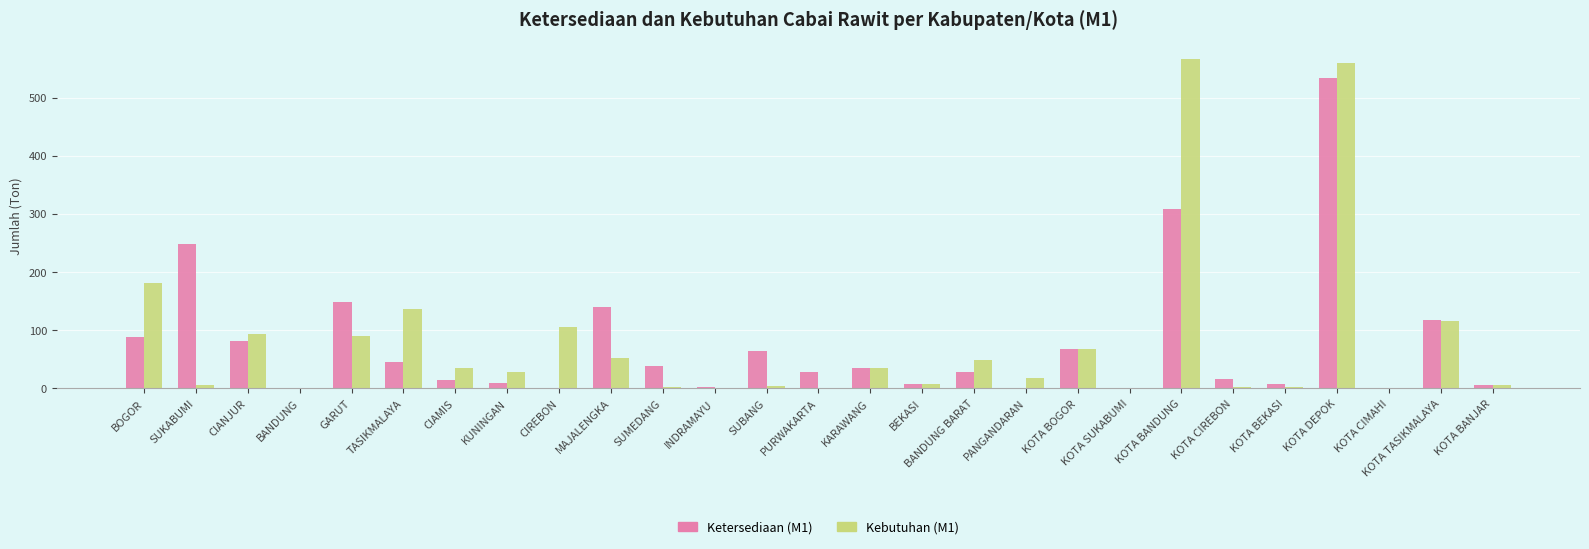

Is the value of Ketersediaan (M1) at INDRAMAYU greater than the value of Kebutuhan (M1) at KOTA TASIKMALAYA?

No